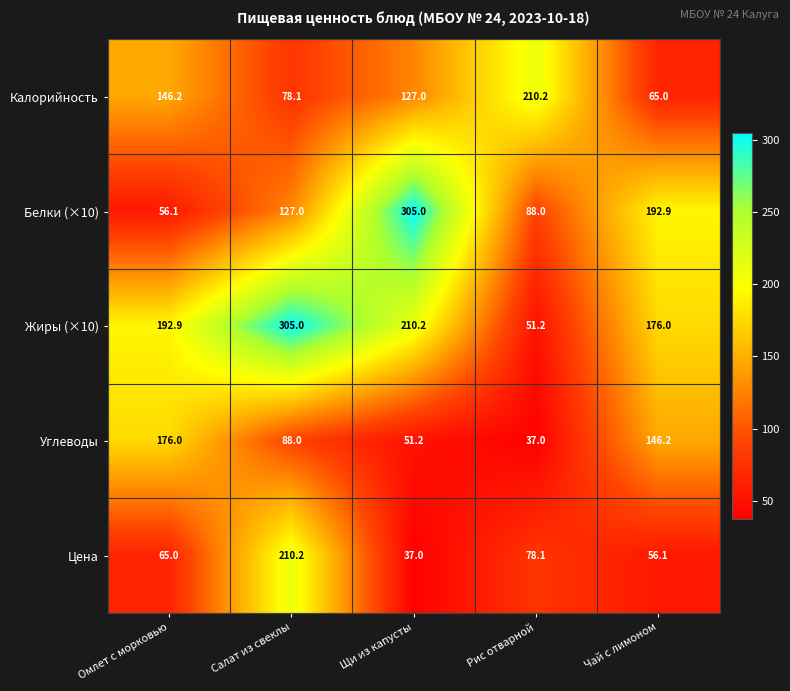

Reading left to right, extract all data points from this chart.

Калорийность: 146.2	78.1	127.0	210.2	65.0
Белки (×10): 56.1	127.0	305.0	88.0	192.9
Жиры (×10): 192.9	305.0	210.2	51.2	176.0
Углеводы: 176.0	88.0	51.2	37.0	146.2
Цена: 65.0	210.2	37.0	78.1	56.1